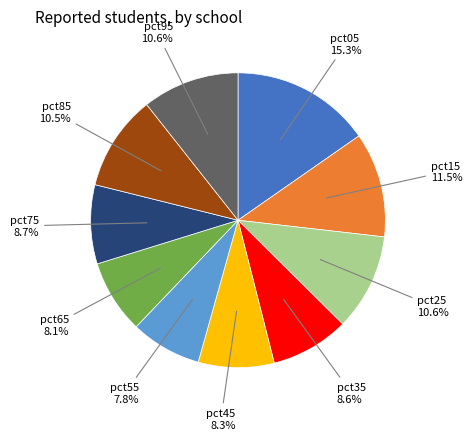

Does any single category account for the majority?

No